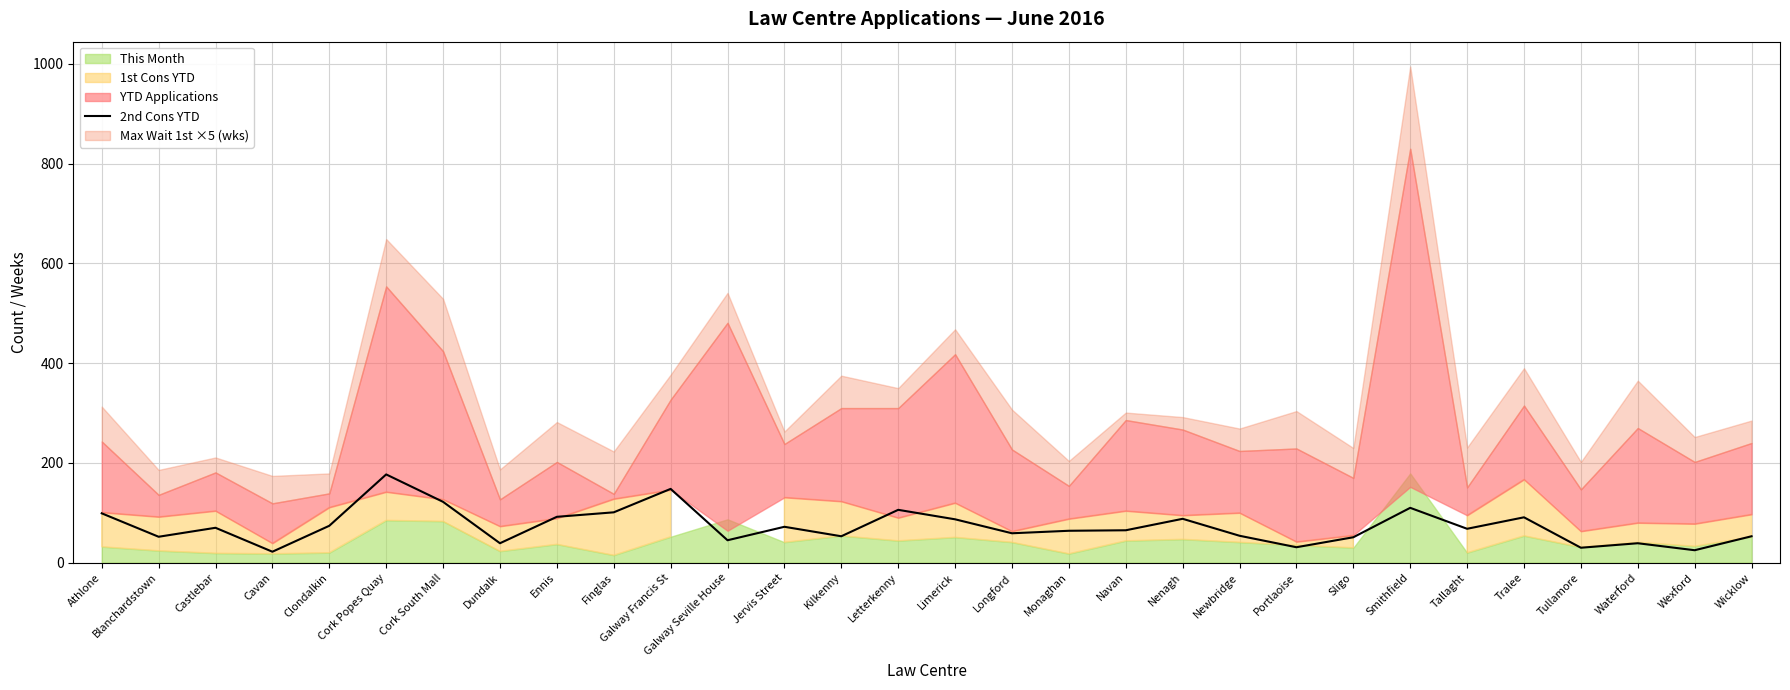

The value of 2nd Cons YTD at Jervis Street is 72. True or false?

True